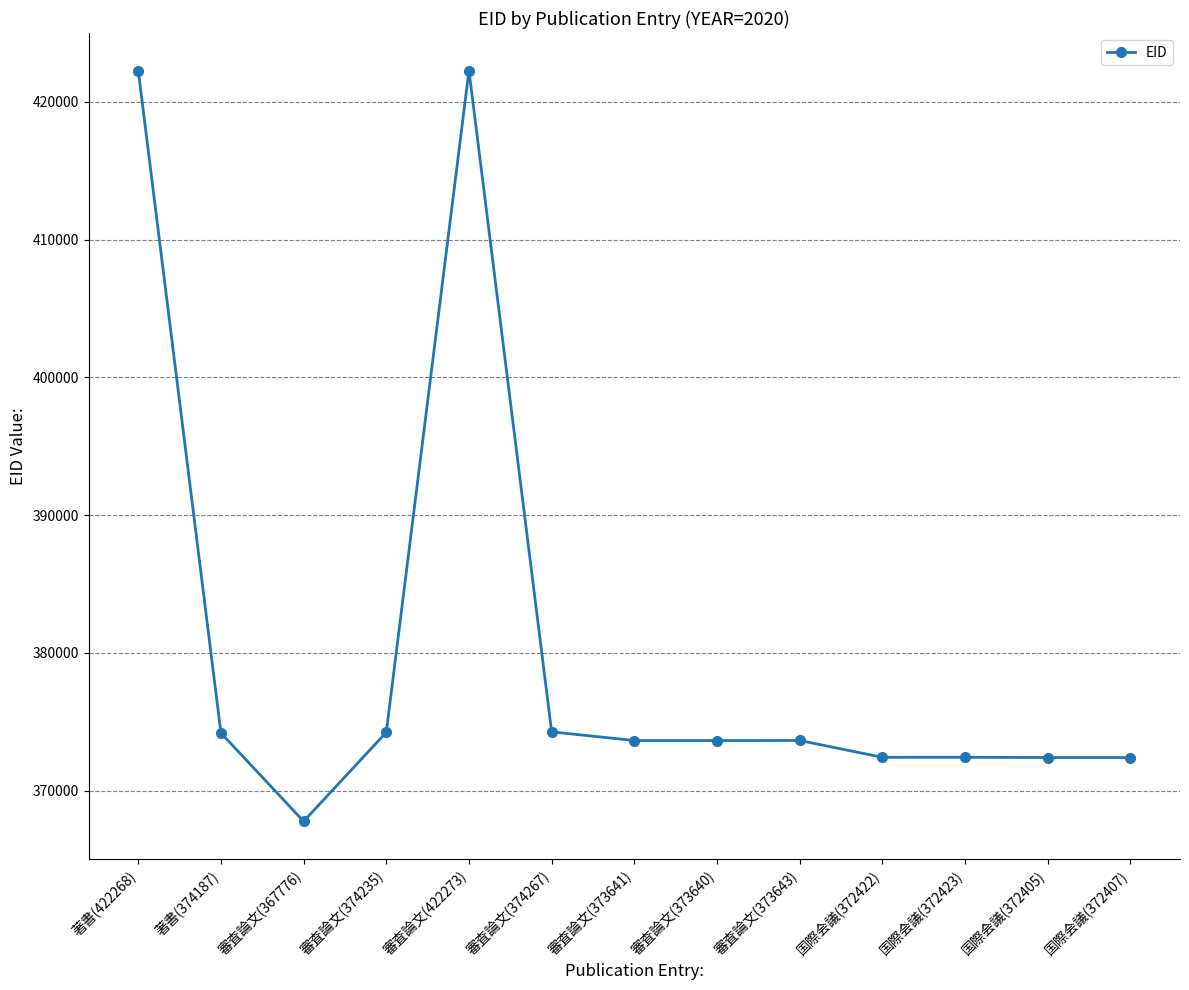

How many lines are shown in the chart?

1